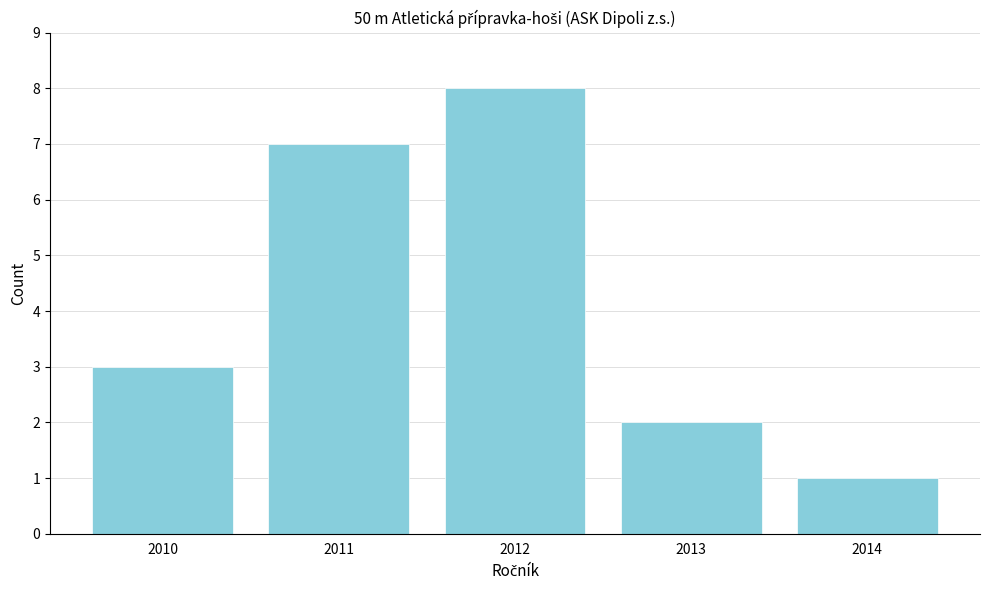

Reading left to right, extract all data points from this chart.

3	7	8	2	1